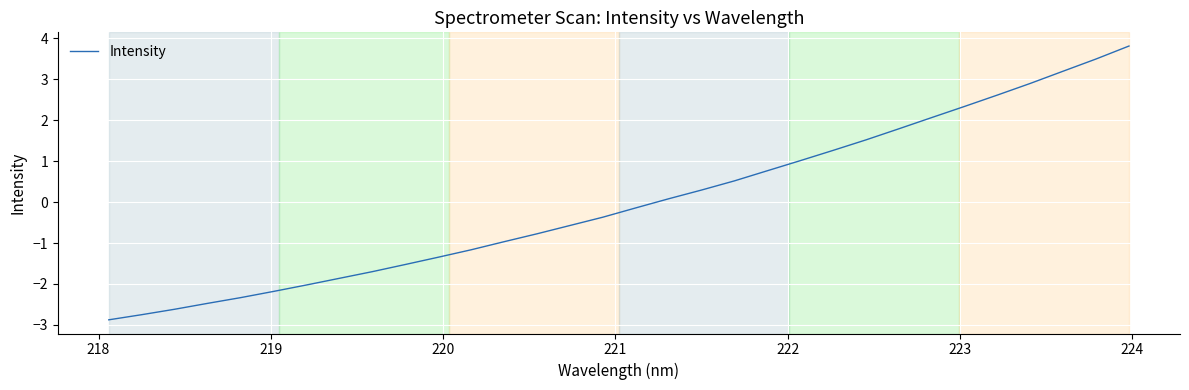

What is the greatest value displayed?

3.8